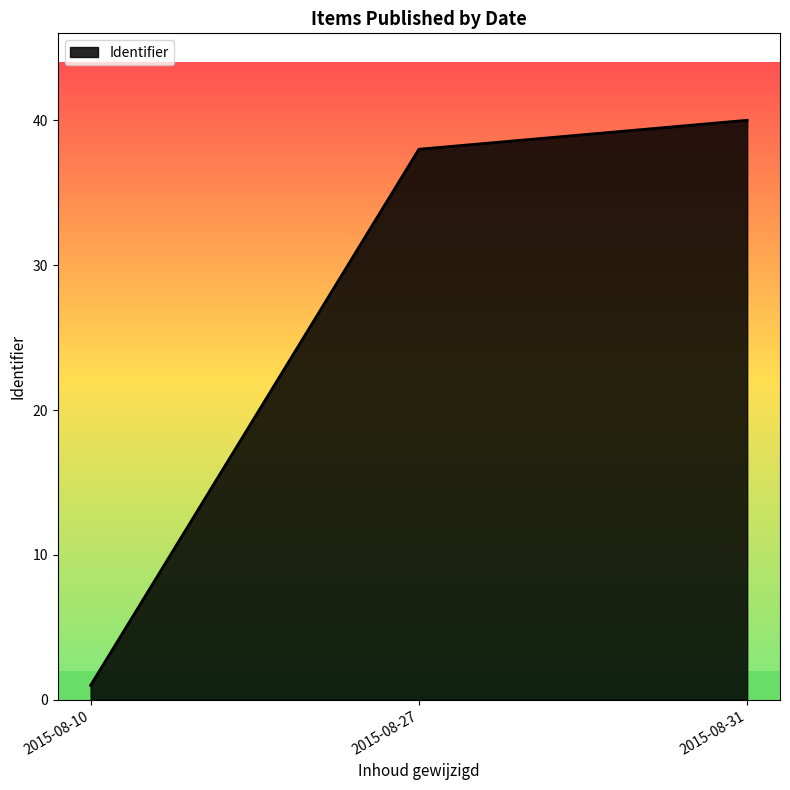

The chart shows a value of 64 at 2015-08-27. True or false?

False